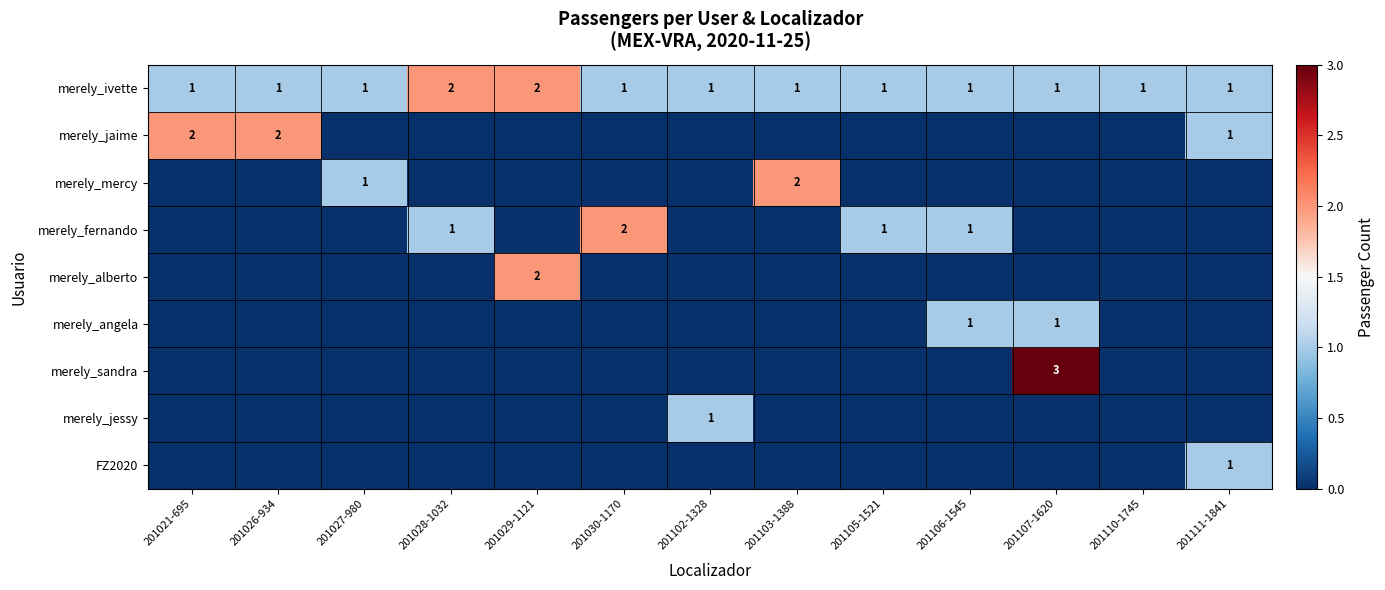

What is the total value across all series at 201028-1032?

3